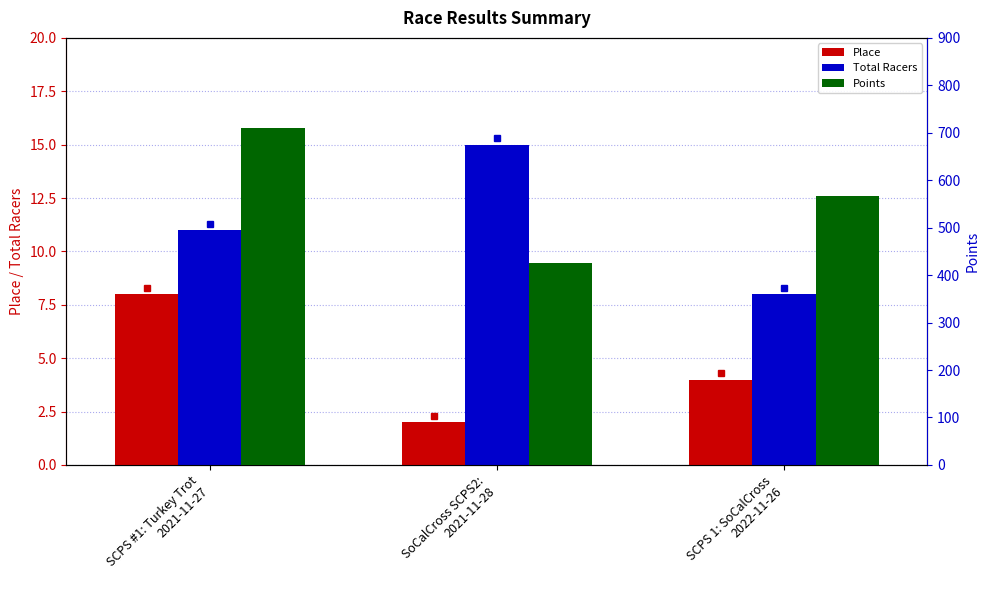

Where is Total Racers nearest to the value 11?

SCPS #1: Turkey Trot
2021-11-27